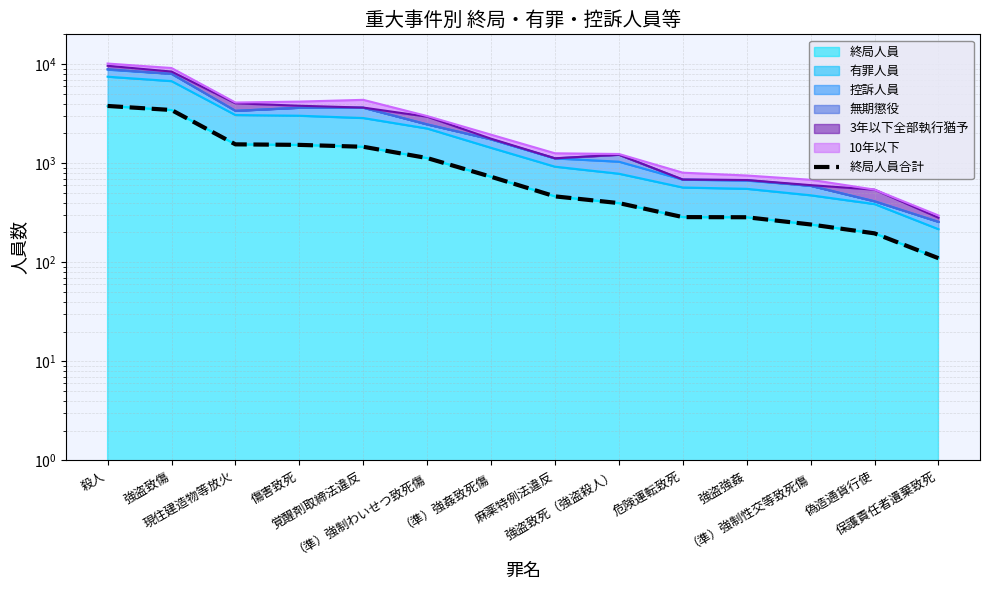

What is the label of the 10th point from the left?

危険運転致死